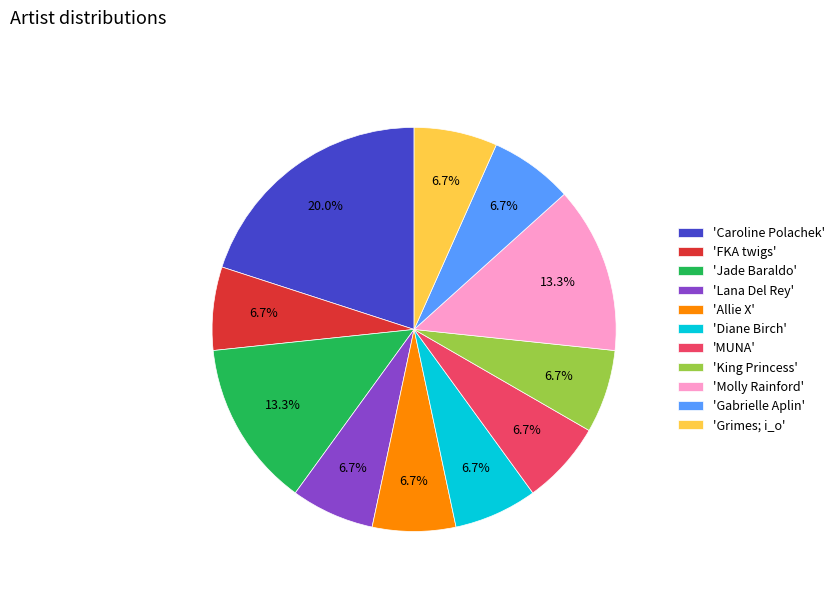

To the nearest percent, what is the difference between the largest and smallest slice percentages?

13%